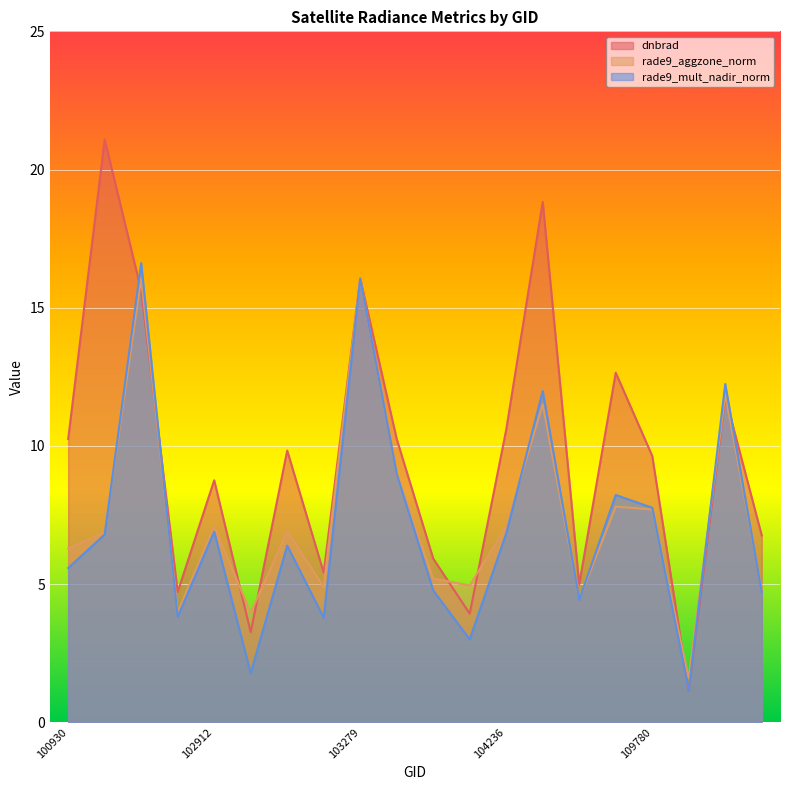

What is the value of the rade9_aggzone_norm point at the 14th from the left?

11.5